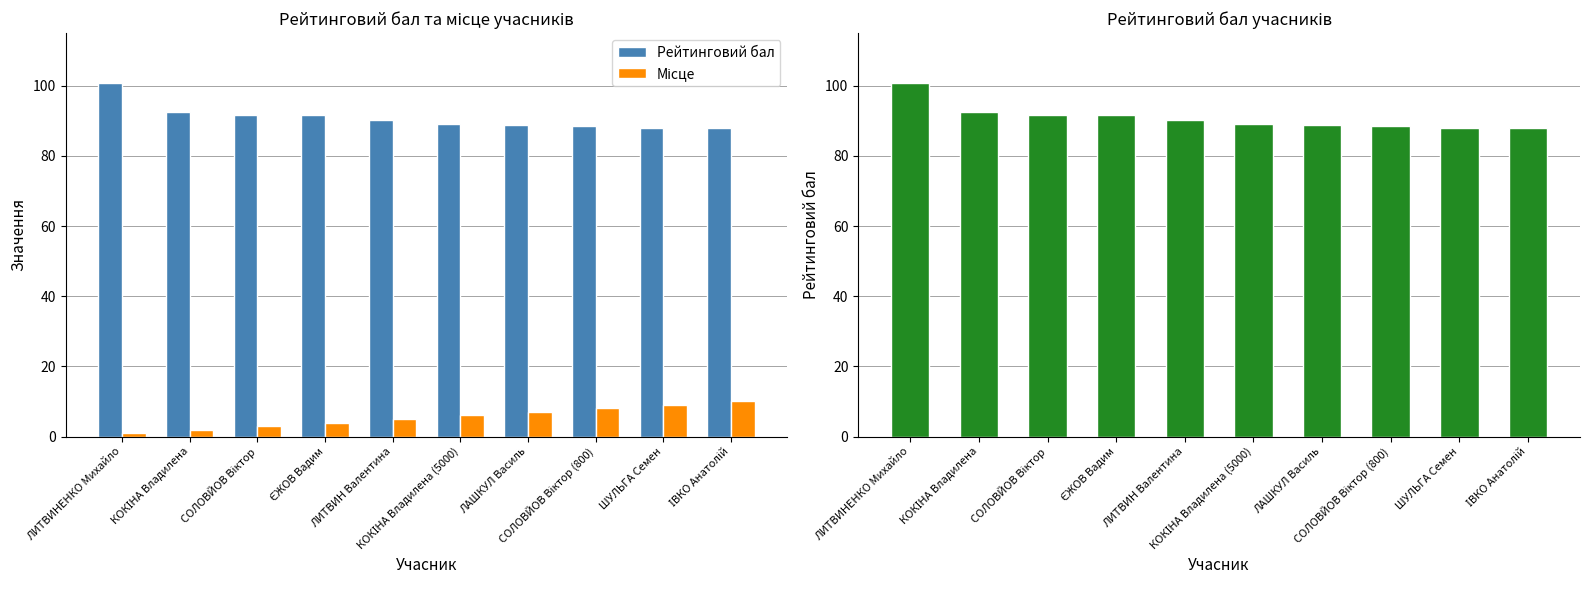

Reading right to left, what are all the values shown in this chart?

Рейтинговий бал: 88.0	88.0	88.5	88.9	89.2	90.3	91.7	91.8	92.6	100.8
Місце: 10.0	9.0	8.0	7.0	6.0	5.0	4.0	3.0	2.0	1.0